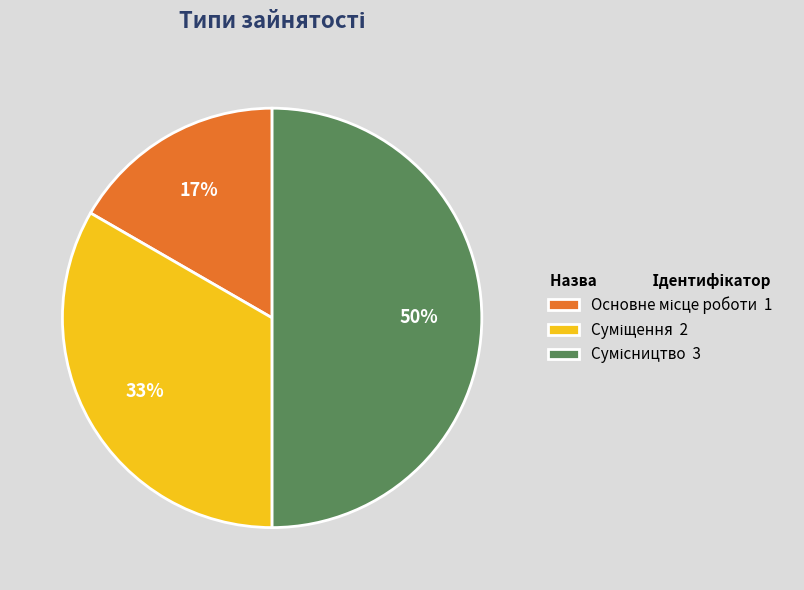

To the nearest percent, what is the average slice percentage?

33%